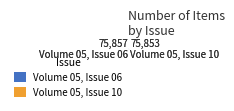

True or false: Volume 05, Issue 10 accounts for 61% of the total.

False